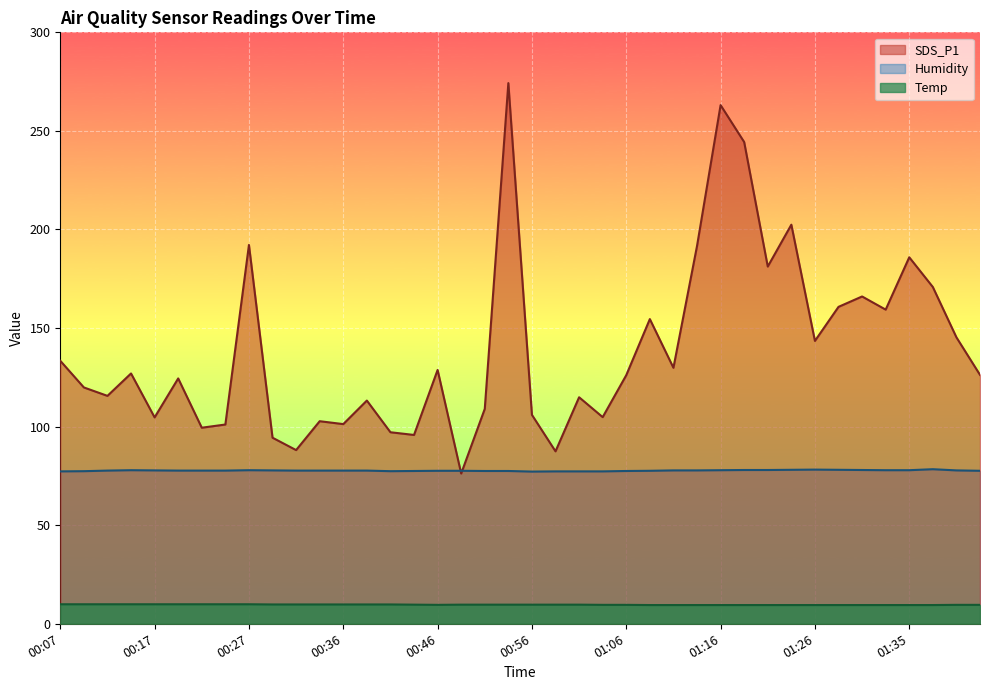

Reading right to left, extract all data points from this chart.

SDS_P1: 01:43=126.2	01:40=145.3	01:38=170.8	01:35=185.9	01:33=159.3	01:31=166.0	01:28=160.8	01:26=143.5	01:23=202.4	01:21=181.2	01:18=244.3	01:16=263.1	01:13=191.6	01:11=129.8	01:08=154.6	01:06=126.1	01:03=104.8	01:01=114.9	00:59=87.5	00:56=106.0	00:54=274.2	00:51=109.0	00:49=76.2	00:46=128.8	00:44=95.8	00:41=97.2	00:39=113.2	00:36=101.3	00:34=102.8	00:32=88.1	00:29=94.4	00:27=192.2	00:24=101.1	00:22=99.5	00:19=124.5	00:17=104.7	00:14=127.0	00:12=115.6	00:09=119.9	00:07=133.4
Humidity: 01:43=77.6	01:40=77.8	01:38=78.4	01:35=77.9	01:33=77.9	01:31=78.0	01:28=78.1	01:26=78.2	01:23=78.1	01:21=78.0	01:18=78.0	01:16=77.9	01:13=77.8	01:11=77.8	01:08=77.6	01:06=77.5	01:03=77.3	01:01=77.3	00:59=77.3	00:56=77.2	00:54=77.5	00:51=77.5	00:49=77.6	00:46=77.6	00:44=77.5	00:41=77.4	00:39=77.7	00:36=77.7	00:34=77.7	00:32=77.7	00:29=77.8	00:27=77.9	00:24=77.7	00:22=77.7	00:19=77.7	00:17=77.8	00:14=77.9	00:12=77.7	00:09=77.4	00:07=77.3
Temp: 01:43=9.6	01:40=9.6	01:38=9.5	01:35=9.5	01:33=9.5	01:31=9.5	01:28=9.5	01:26=9.5	01:23=9.5	01:21=9.5	01:18=9.5	01:16=9.5	01:13=9.5	01:11=9.5	01:08=9.5	01:06=9.6	01:03=9.6	01:01=9.7	00:59=9.7	00:56=9.7	00:54=9.7	00:51=9.7	00:49=9.7	00:46=9.6	00:44=9.7	00:41=9.8	00:39=9.8	00:36=9.8	00:34=9.8	00:32=9.8	00:29=9.8	00:27=9.9	00:24=9.9	00:22=9.9	00:19=9.9	00:17=9.9	00:14=9.9	00:12=9.9	00:09=9.9	00:07=9.9